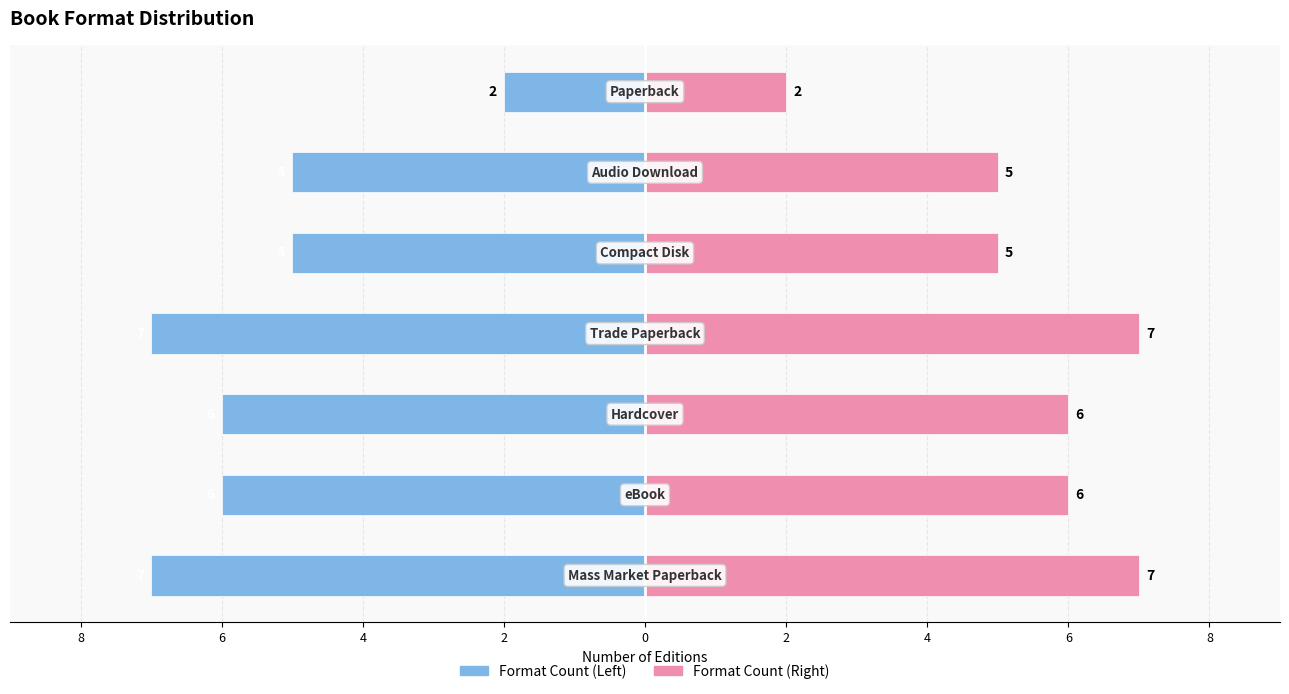

Is it true that Count (right) equals 5 at 2?

True